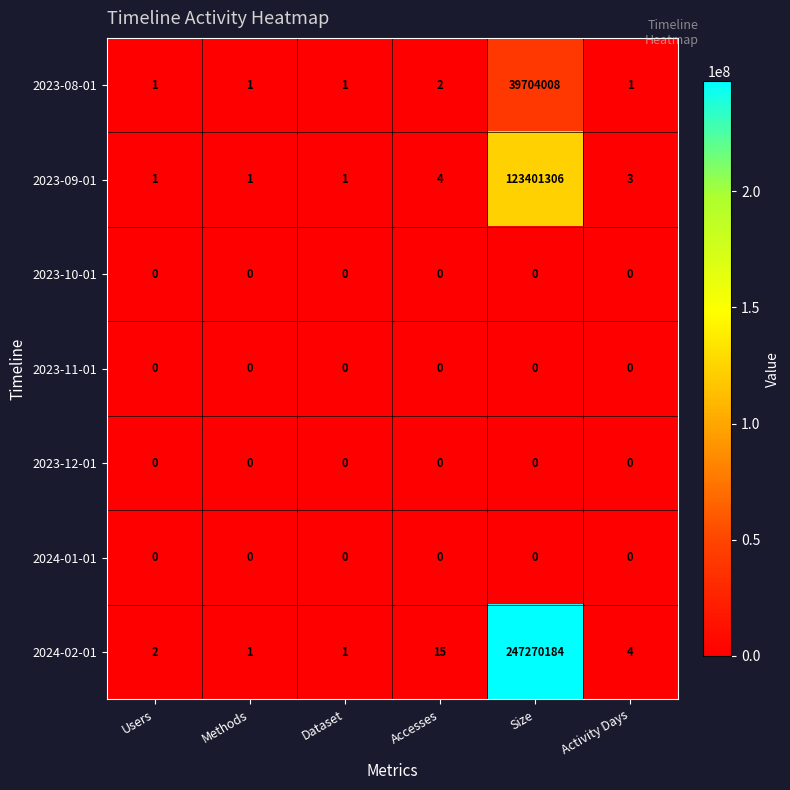

How many categories are shown in the chart?

6